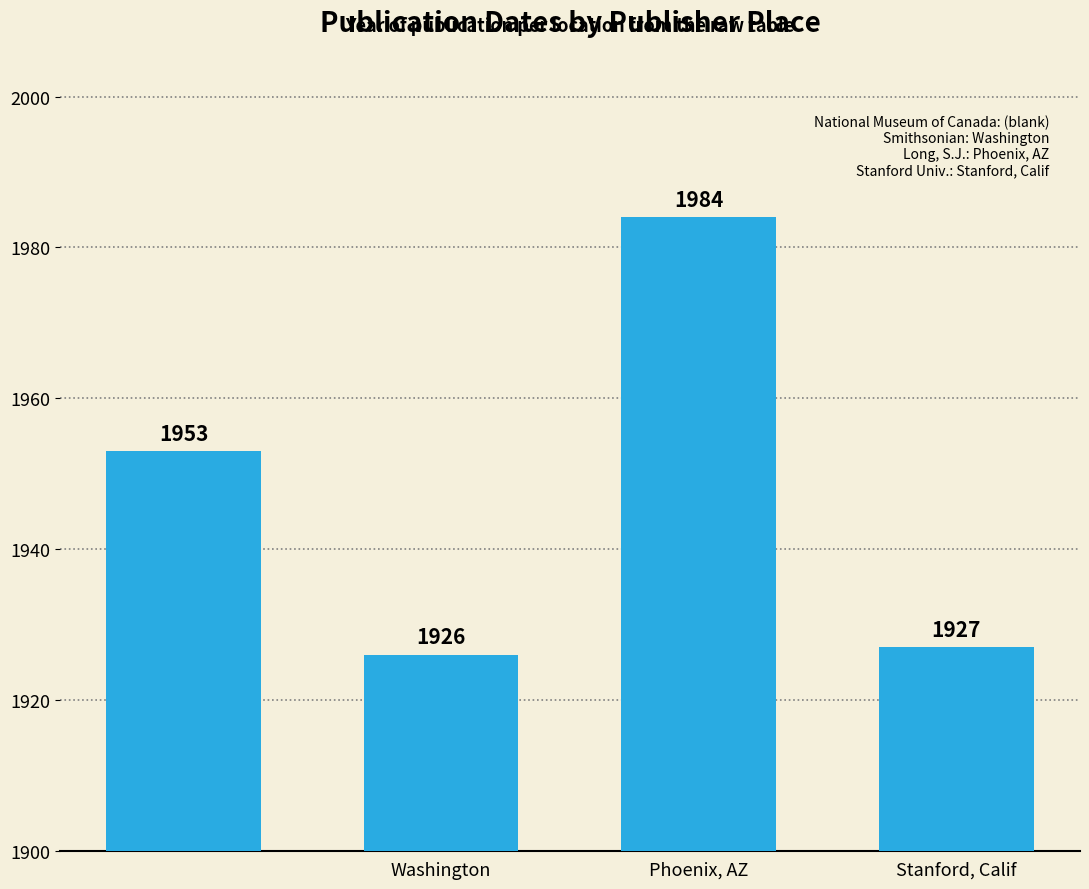

What is the sum of all values?

7790